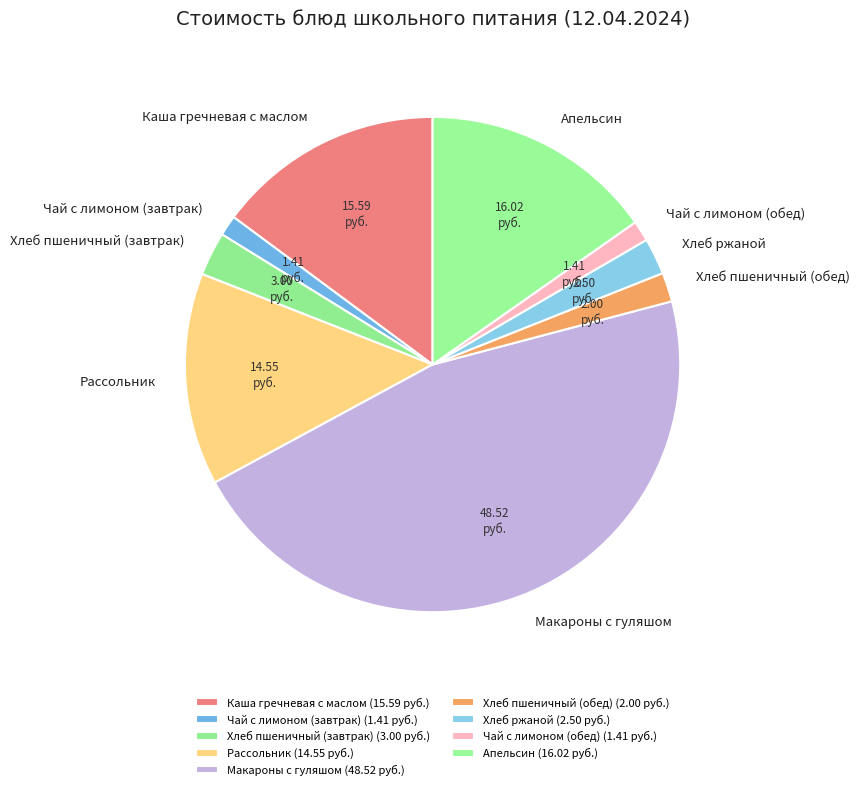

Combined, do Апельсин and Чай с лимоном (завтрак) account for over 50%?

No